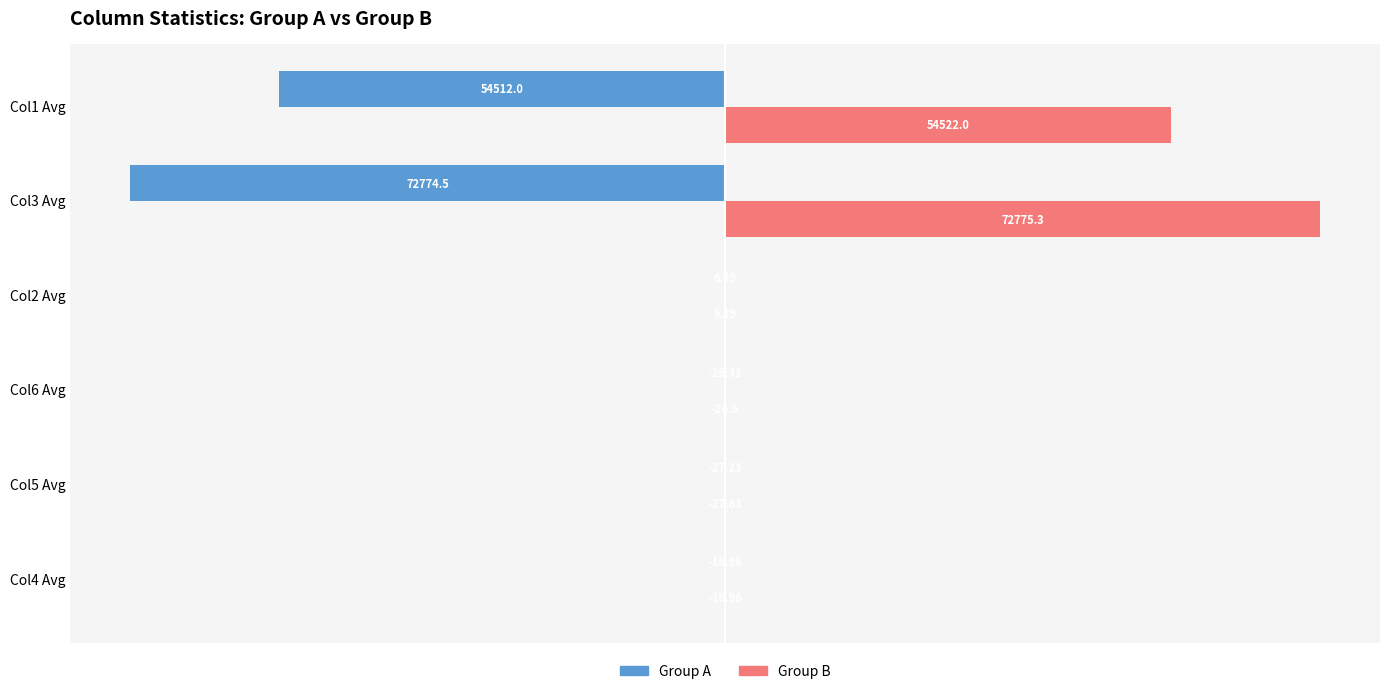

Is the value of Group A at Col1 Avg greater than the value of Group B at Col3 Avg?

No